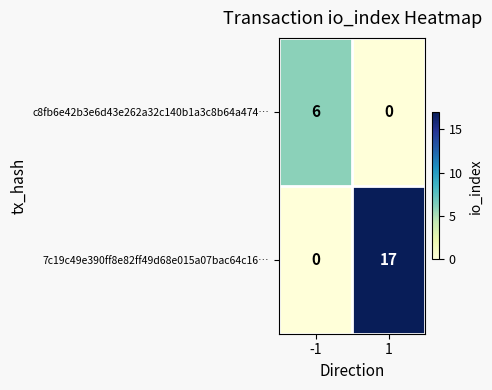

Reading right to left, extract all data points from this chart.

c8fb6e42b3e6d43e262a32c140b1a3c8b64a474…: 1=0	-1=6
7c19c49e390ff8e82ff49d68e015a07bac64c16…: 1=17	-1=0